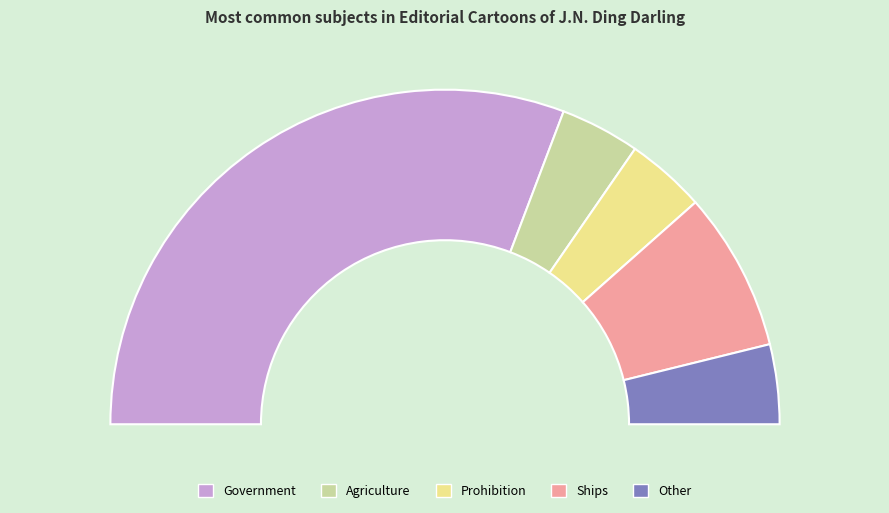

Rank the categories by value from lowest to highest.

Agriculture, Prohibition, Other, Ships, Government